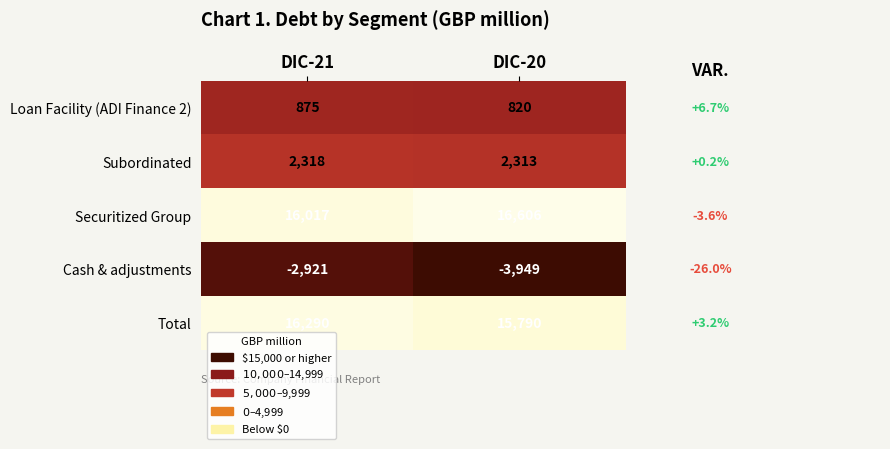

Rank the series at DIC-21 from highest to lowest value.

Total, Securitized Group, Subordinated, Loan Facility (ADI Finance 2), Cash & adjustments